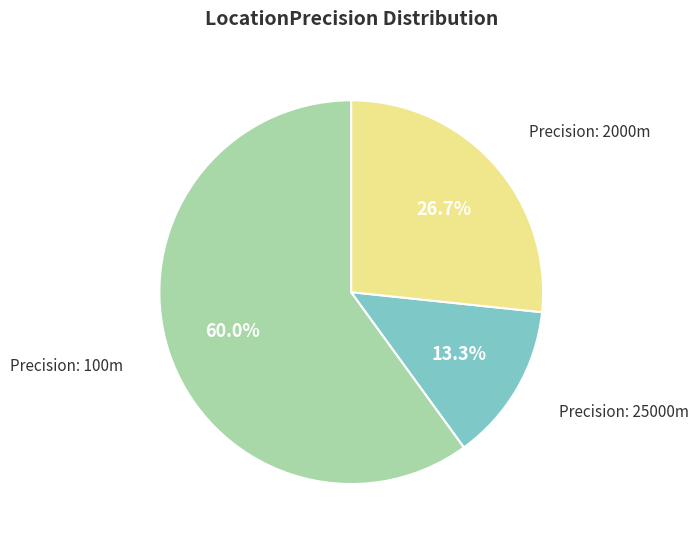

Is there a majority slice in this chart?

Yes